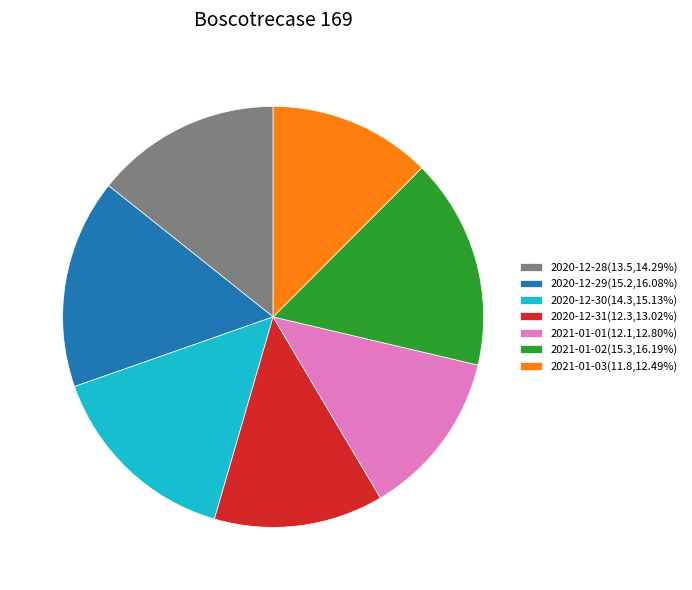

The 2020-12-29 slice represents 16% of the pie. True or false?

True